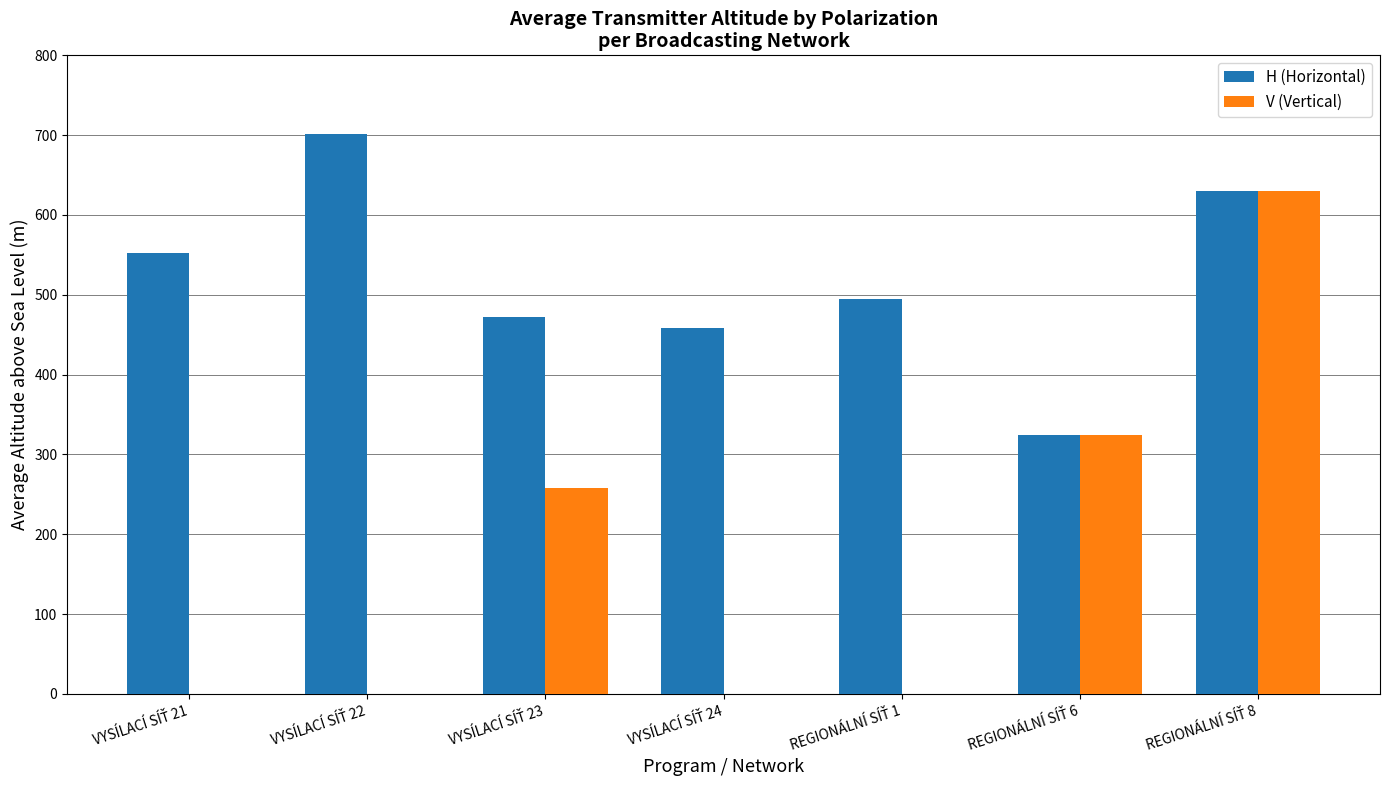

What is the highest value of the H (Horizontal) series?

701